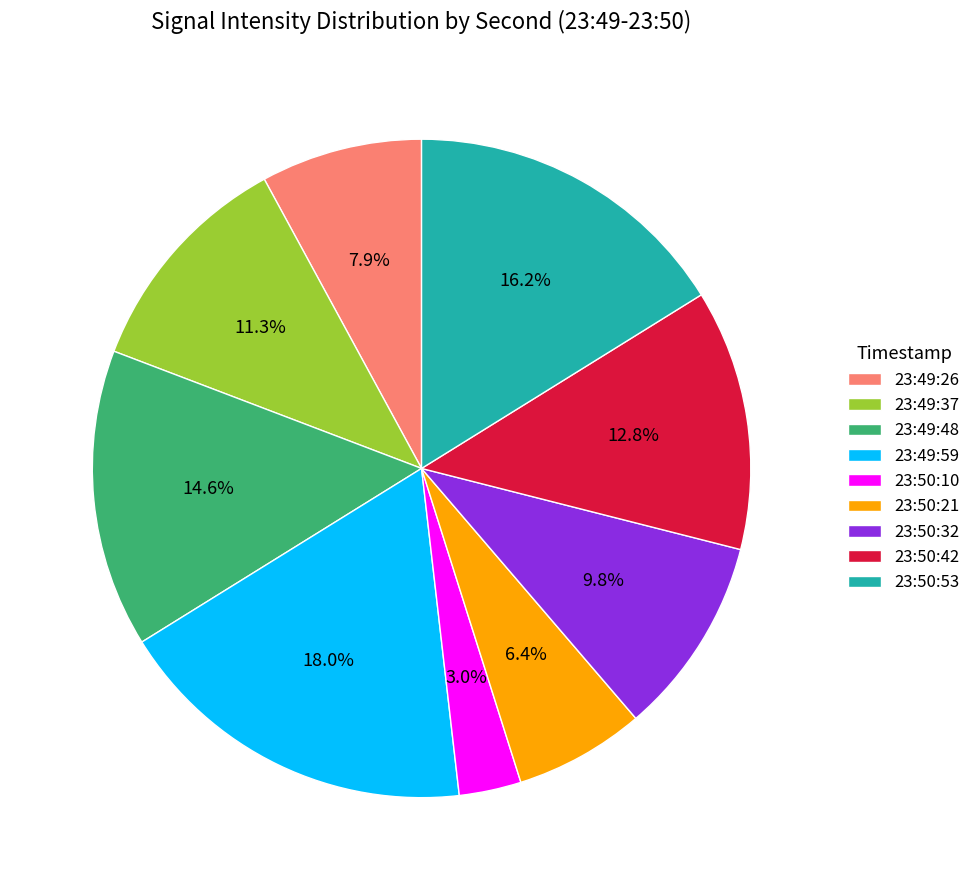

Is 23:50:10 the majority of the pie?

No